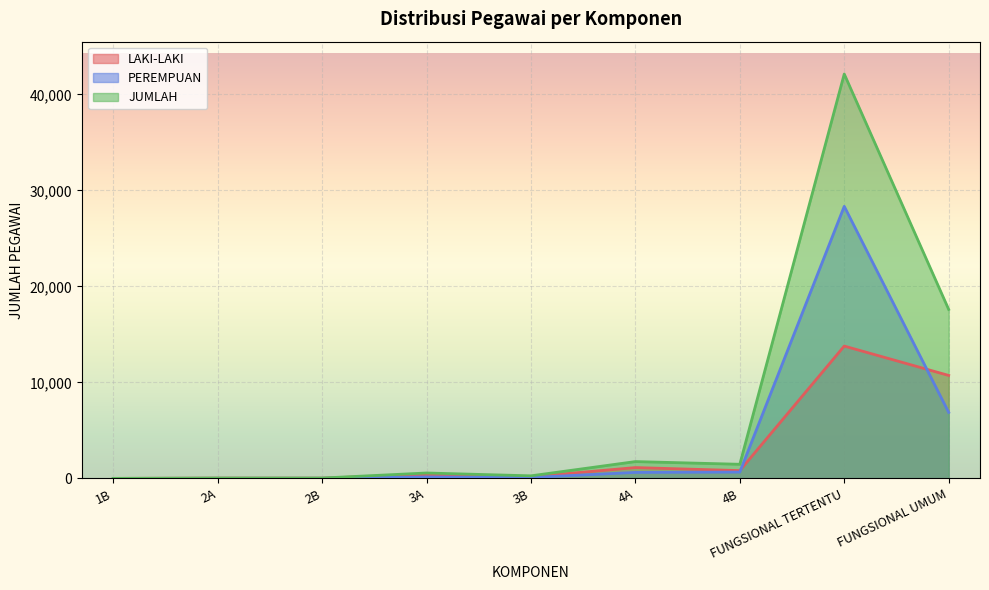

How many distinct data groups are displayed?

3